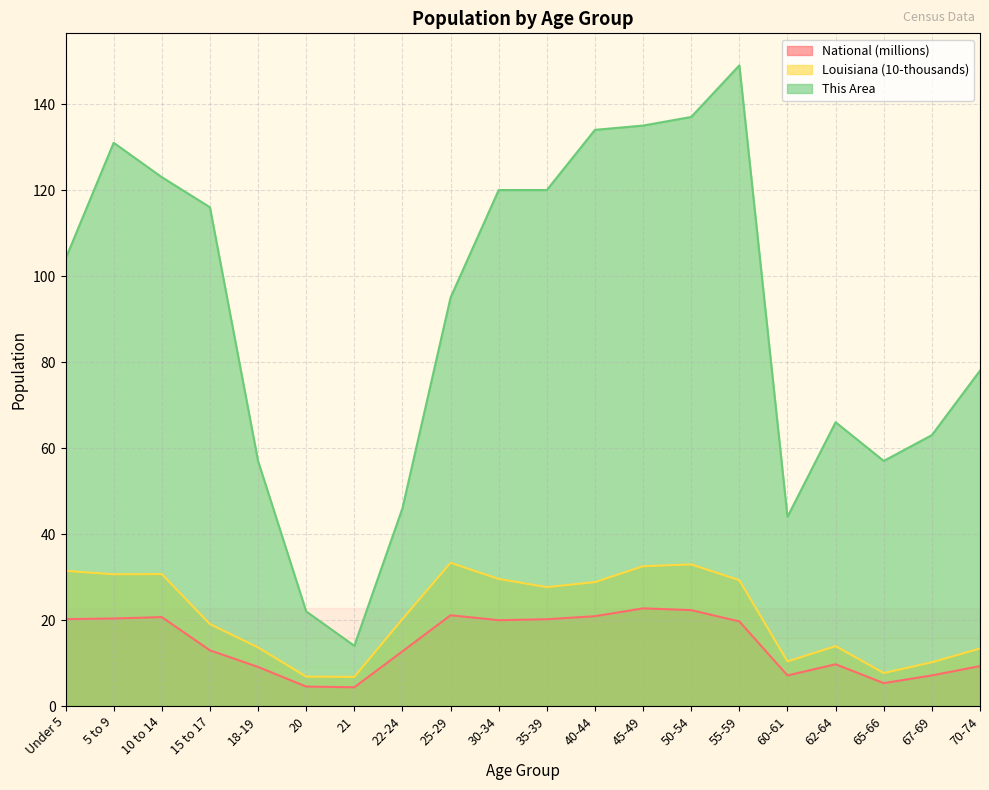

What is the greatest value displayed?

149.0